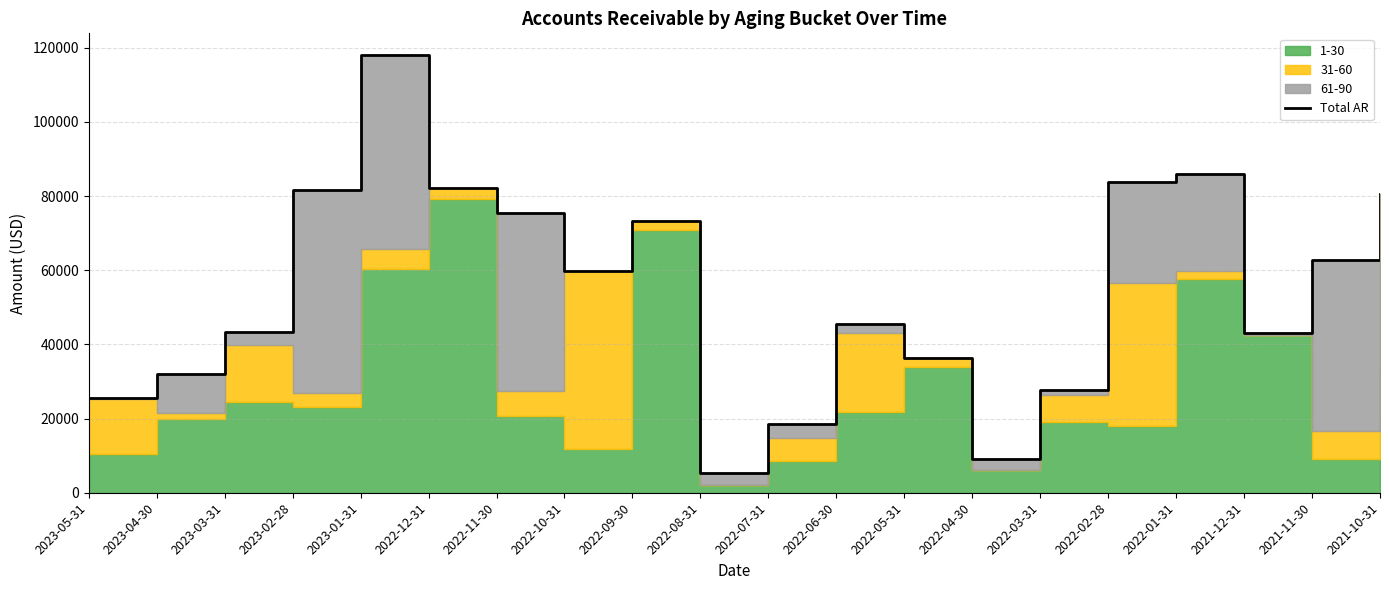

What is the average value?

54490.3